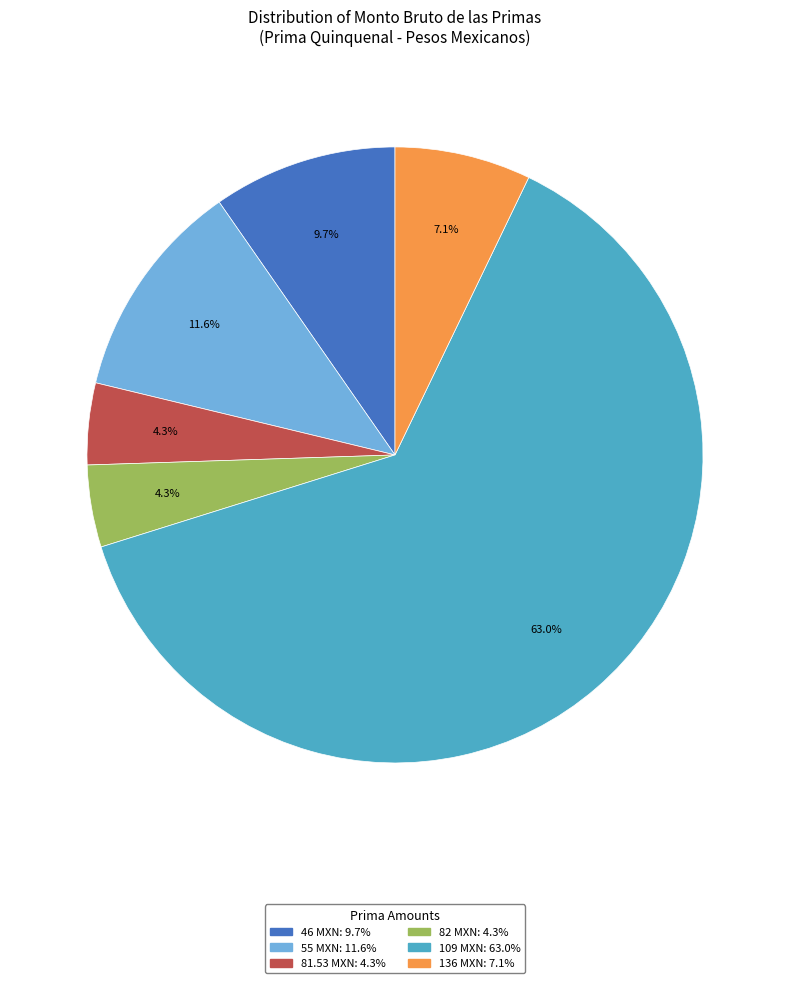

Does any single category account for the majority?

Yes